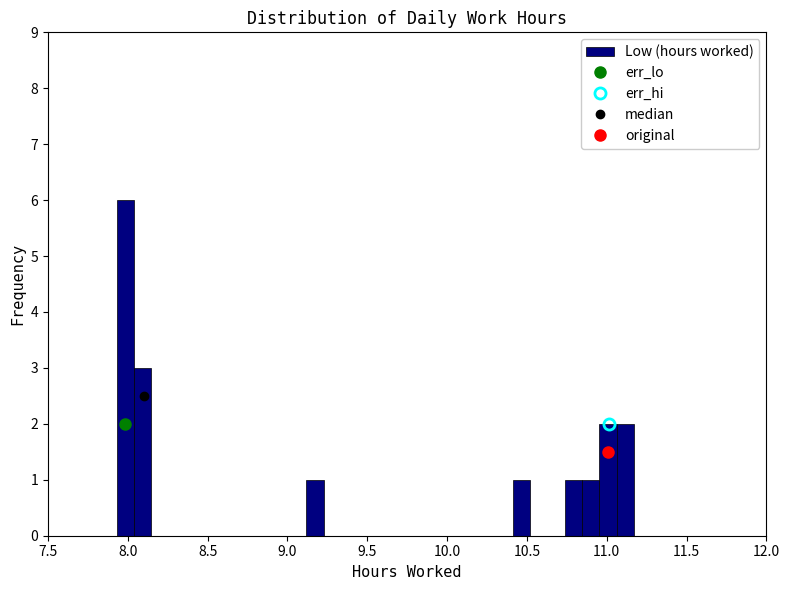

Around what value on the x-axis is the tallest bar? Give the approximate position of its centre, as read against the axis.

8.00